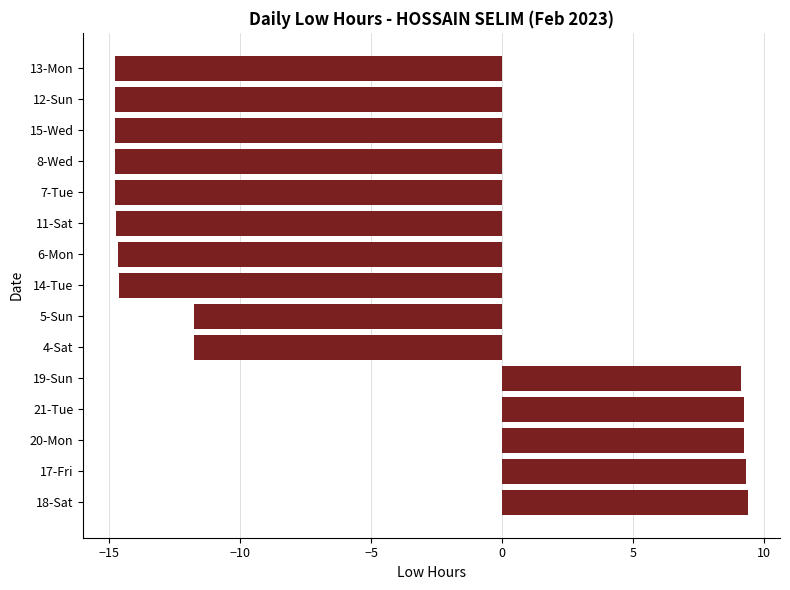

What is the greatest value displayed?

9.4